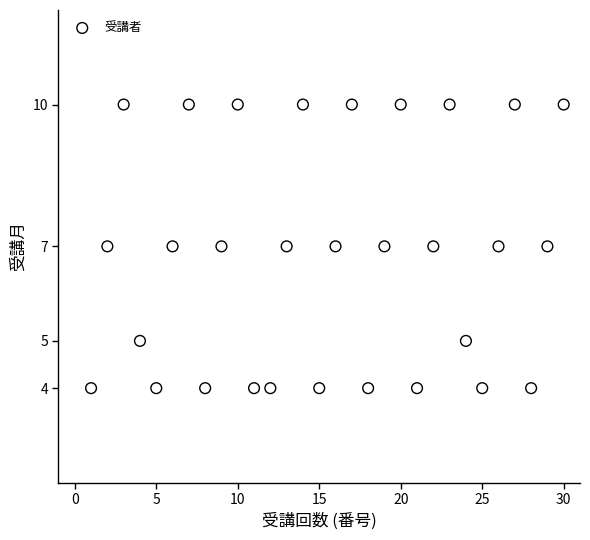

What is the range of X values (max minus min)?

29